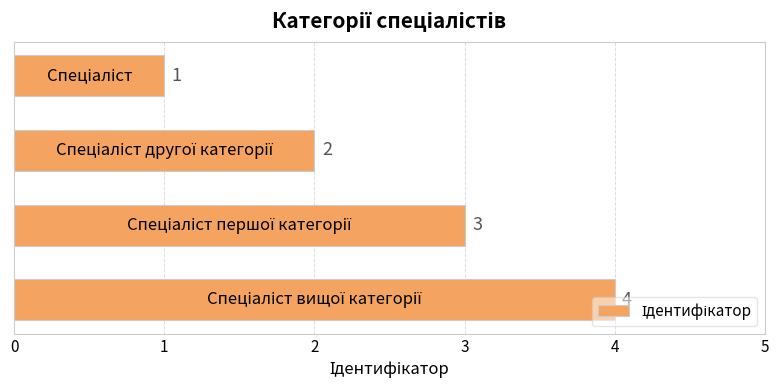

Are the bars grouped side by side (vs. stacked)?

No